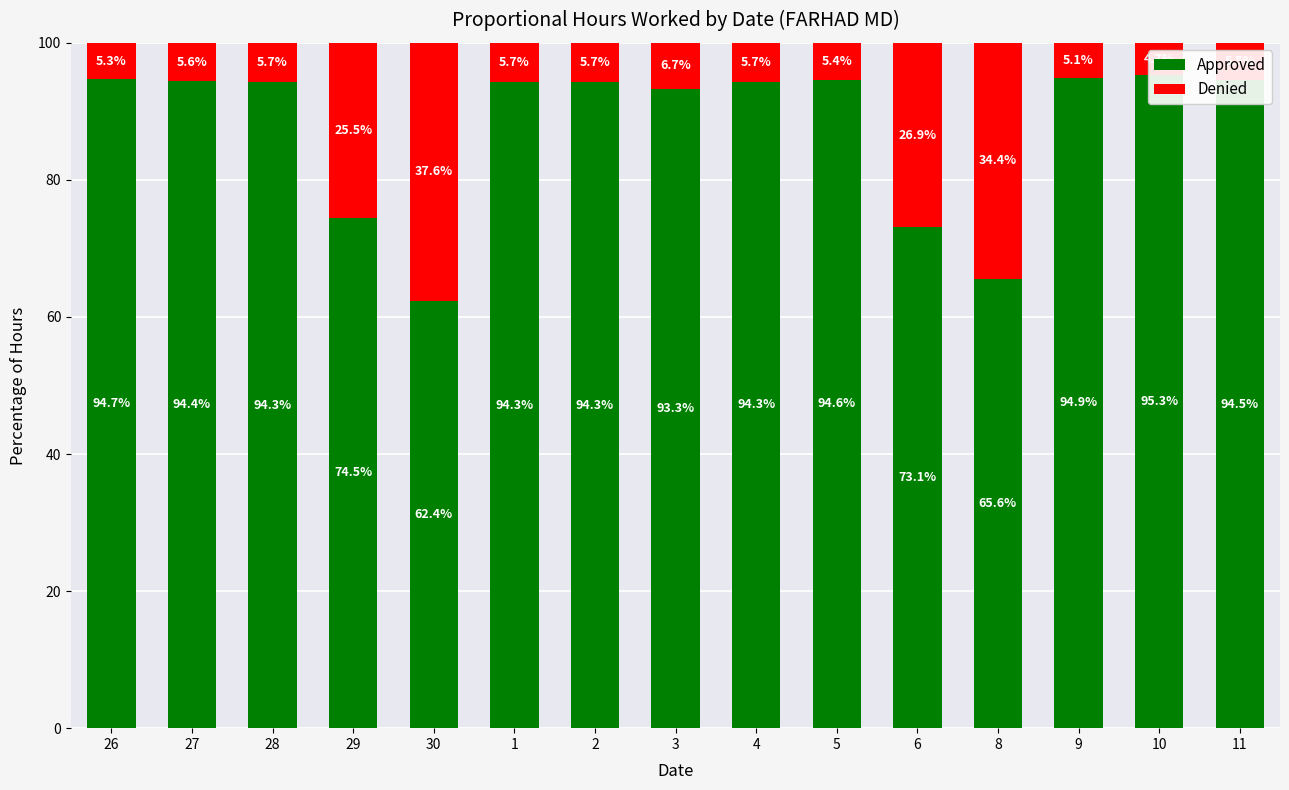

The Approved series shows 129.7 at 26. True or false?

False